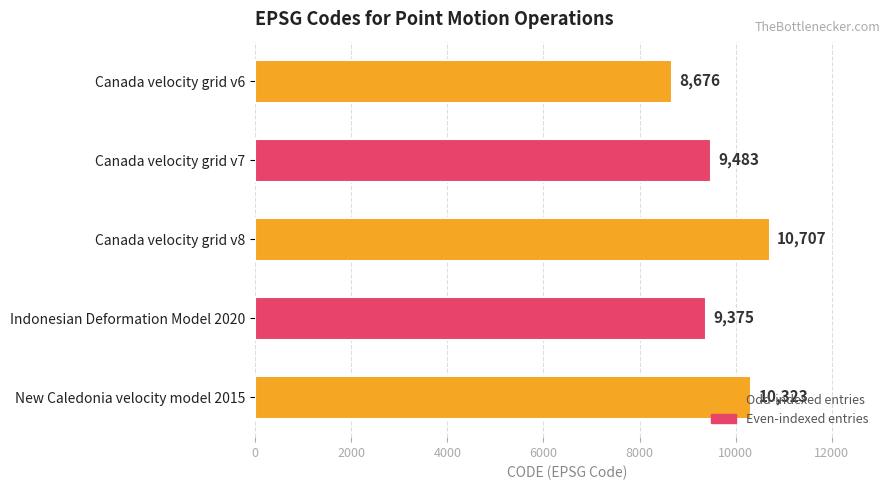

Which has a higher value, Canada velocity grid v8 or Indonesian Deformation Model 2020?

Canada velocity grid v8